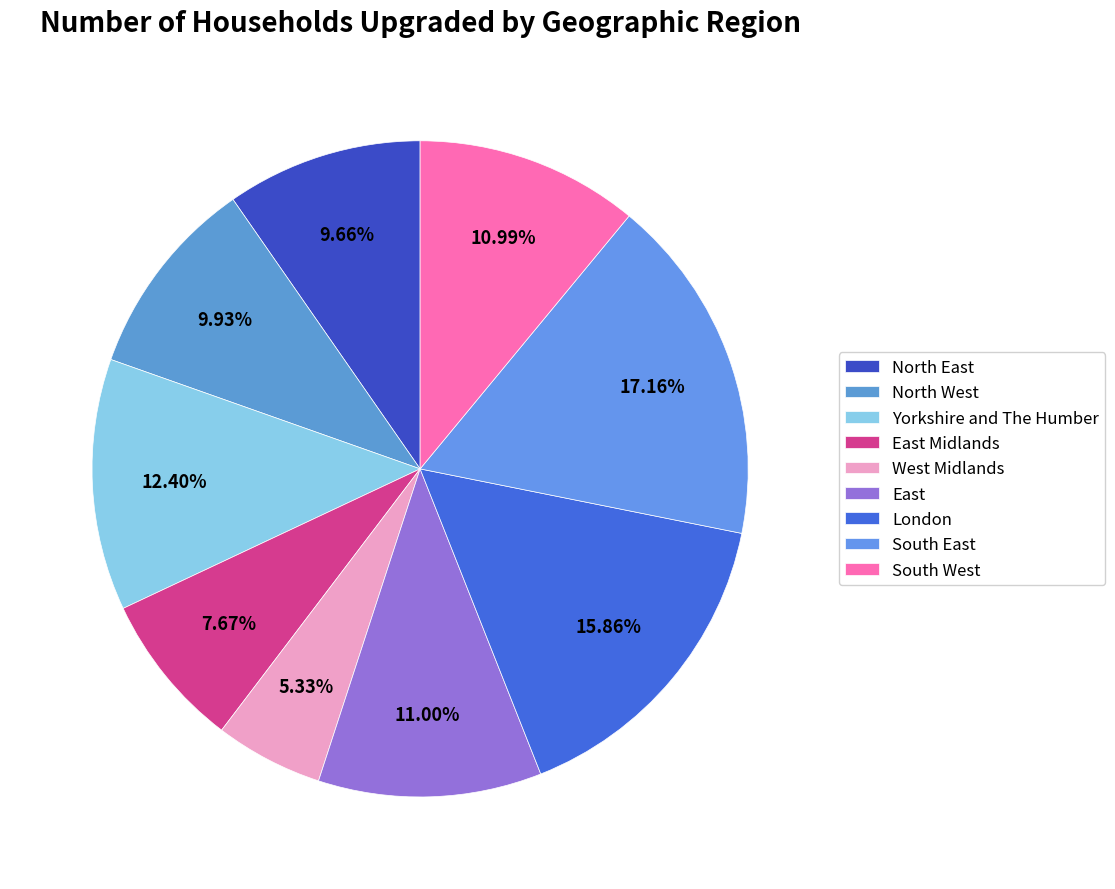

Rank the categories by value from highest to lowest.

South East, London, Yorkshire and The Humber, East, South West, North West, North East, East Midlands, West Midlands